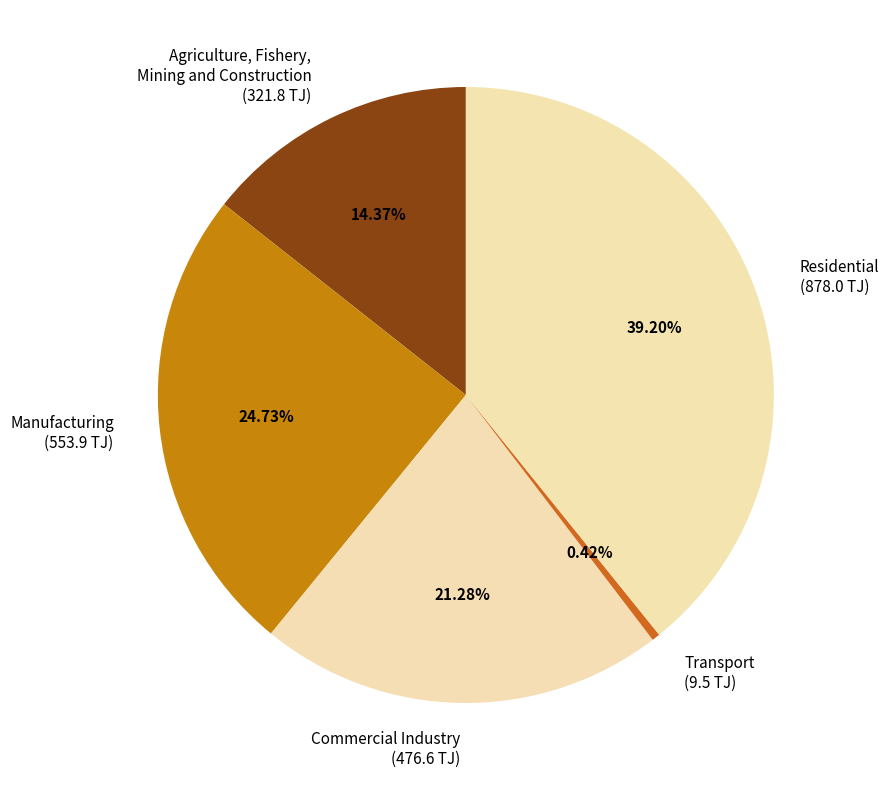

To the nearest percent, what portion does Agriculture, Fishery, Mining and Construction represent?

14%